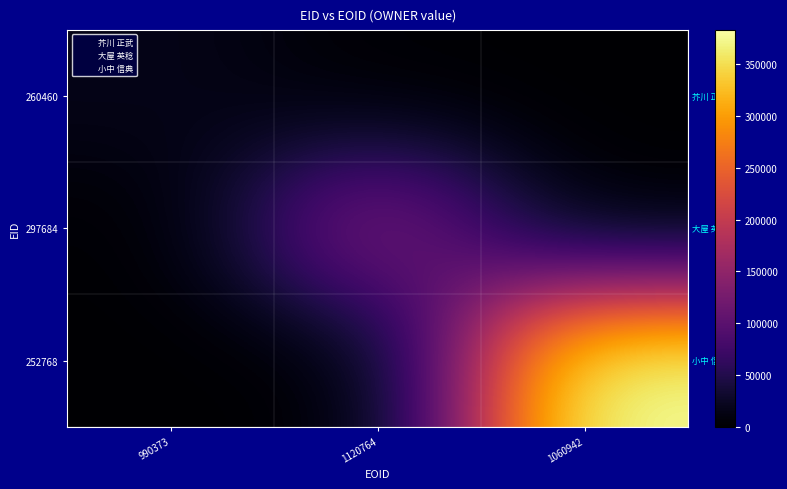

Between 1120764 and 1060942, which series saw the biggest shift?

252768